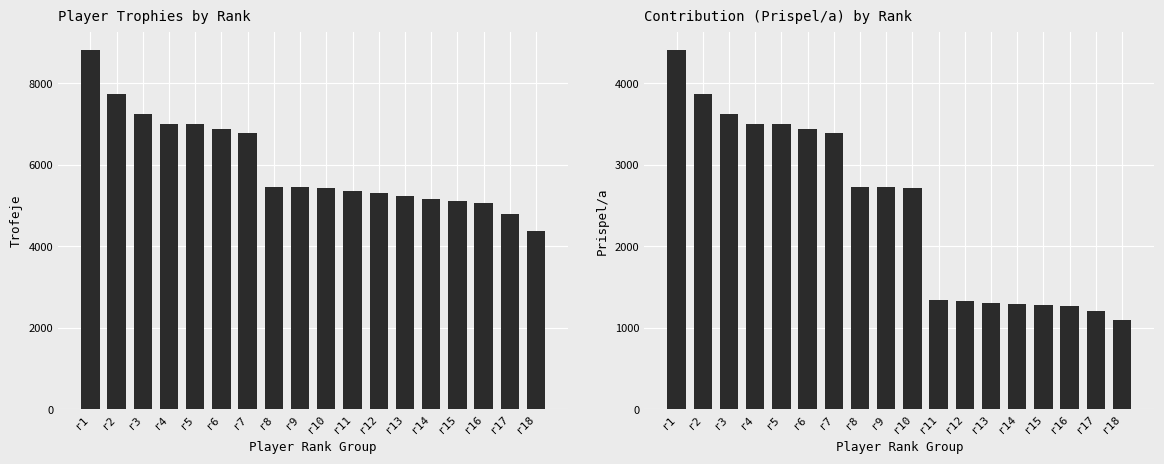

How many data points in Trofeje are above 5440?

8